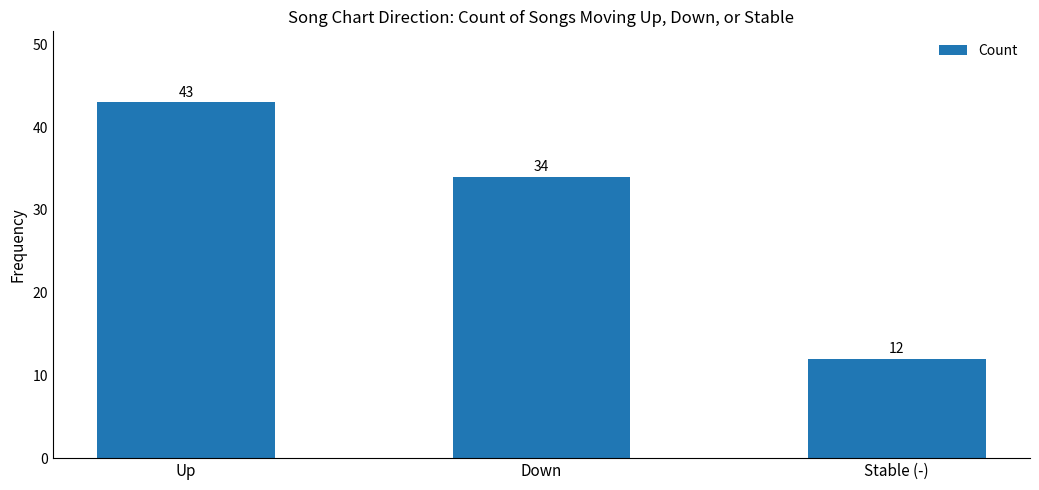

What is the label of the 2nd bar from the right?

Down